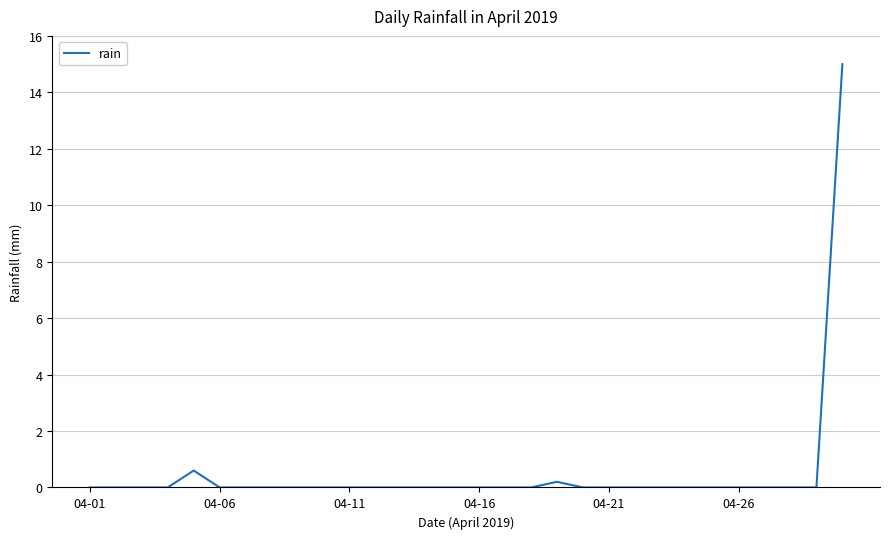

What is the greatest value displayed?

15.0